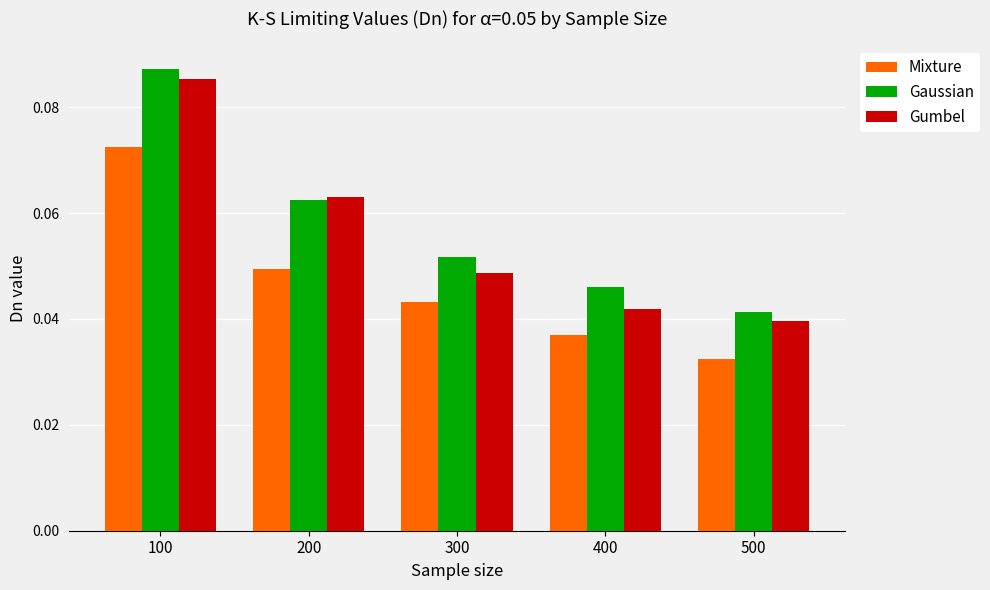

Is it true that Gumbel equals 0.1 at 400?

False